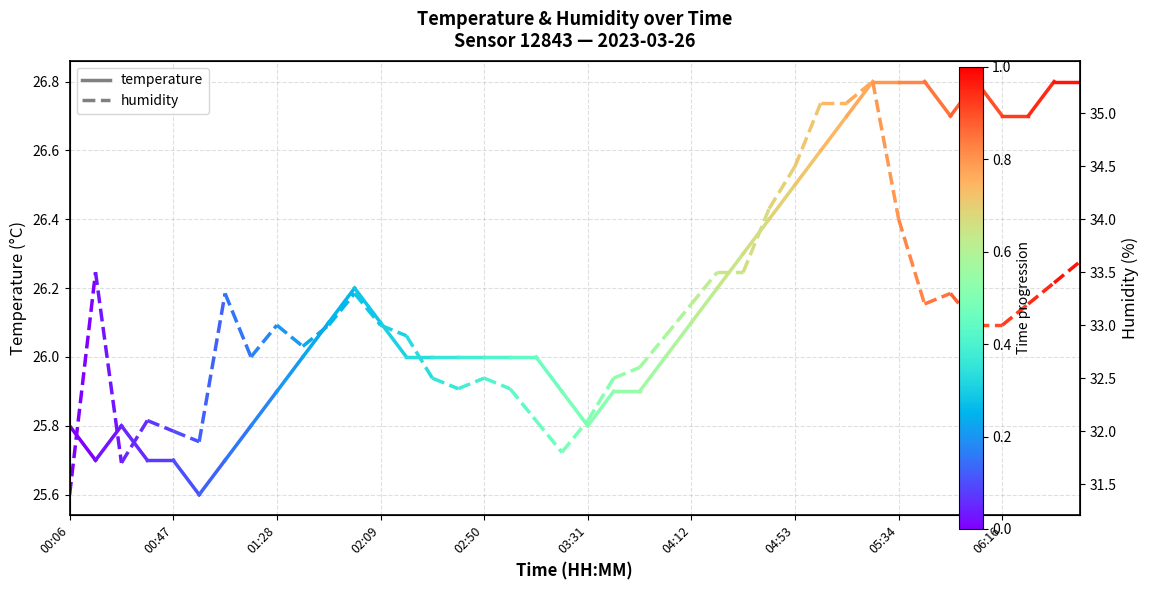

Between 00:06 and 00:47, which series saw the biggest shift?

humidity